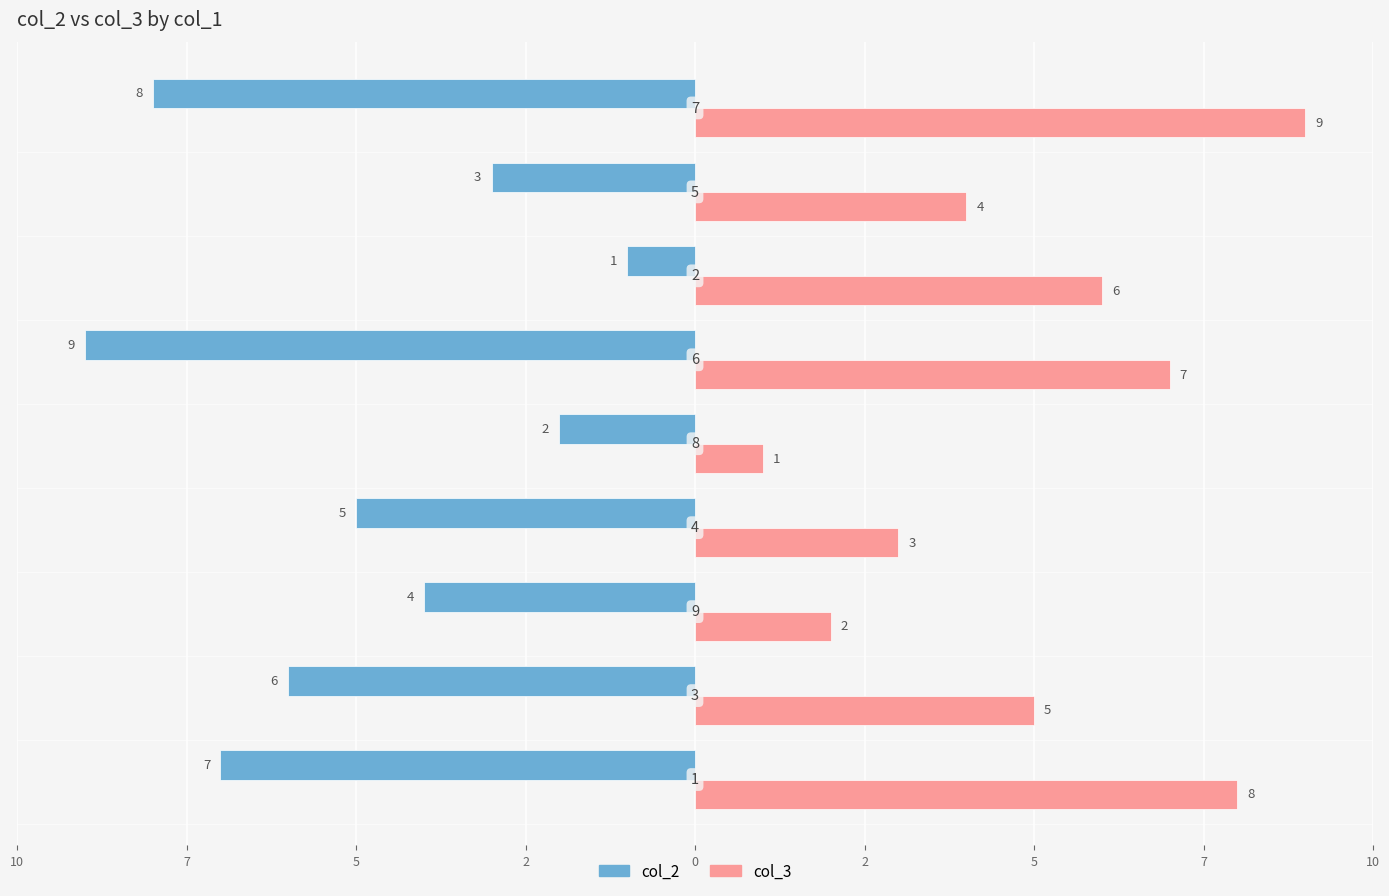

What is the average value of the col_2 series?

-5